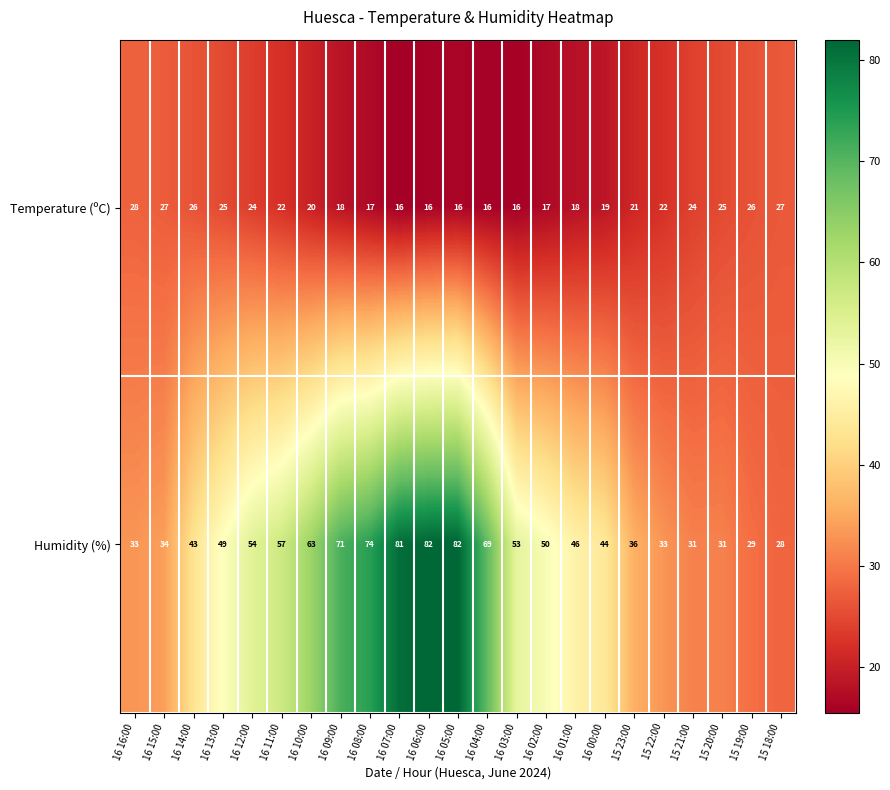

Rank the series by their maximum value, from highest to lowest.

Humidity (%), Temperature (ºC)